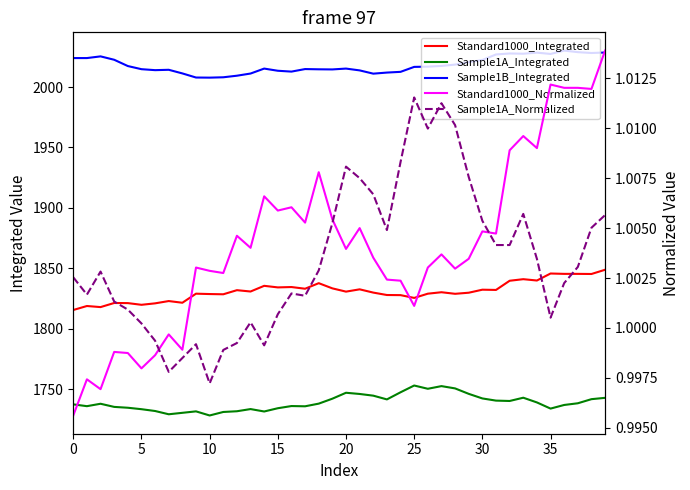

Count the number of data series in this chart.

5